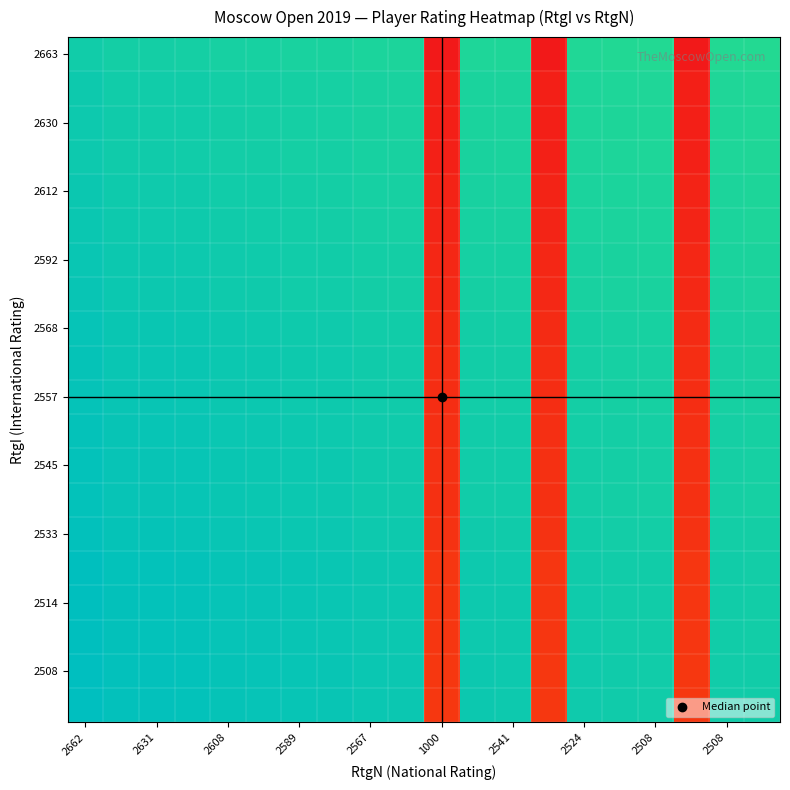

Which label corresponds to the largest value in the chart?

2662